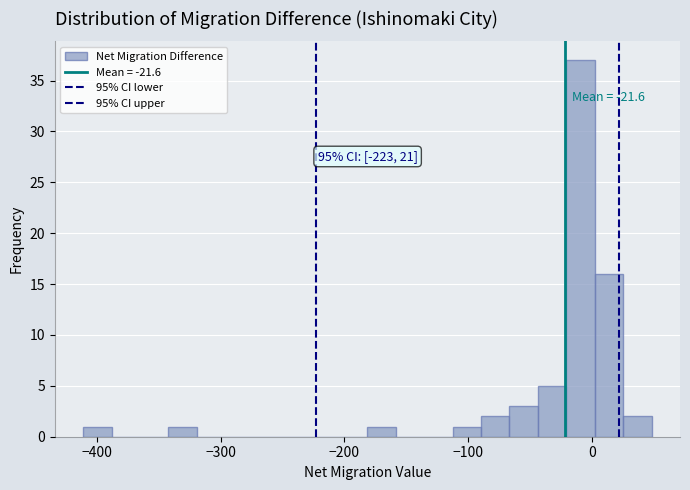

Read against the x-axis, roughly where is the centre of the tallest bar?

-10